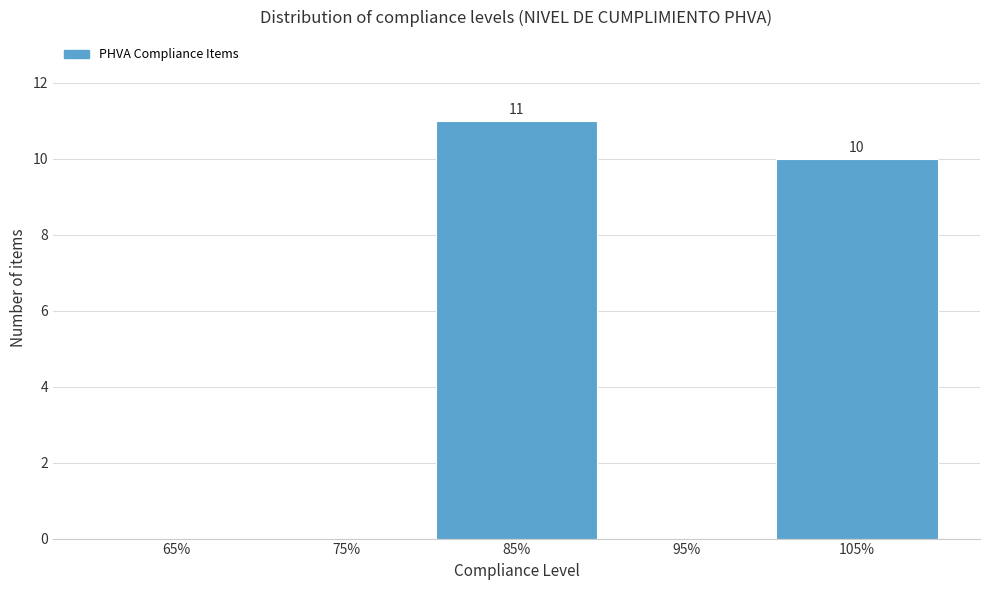

Over which range of the x-axis is the bar tallest?

80 to 90